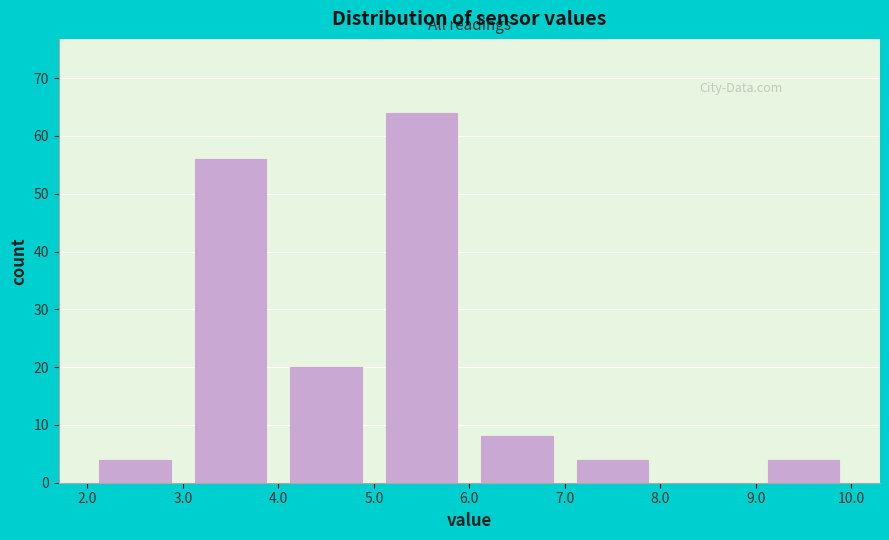

Which range on the x-axis has the tallest bar?

5.0 to 6.0